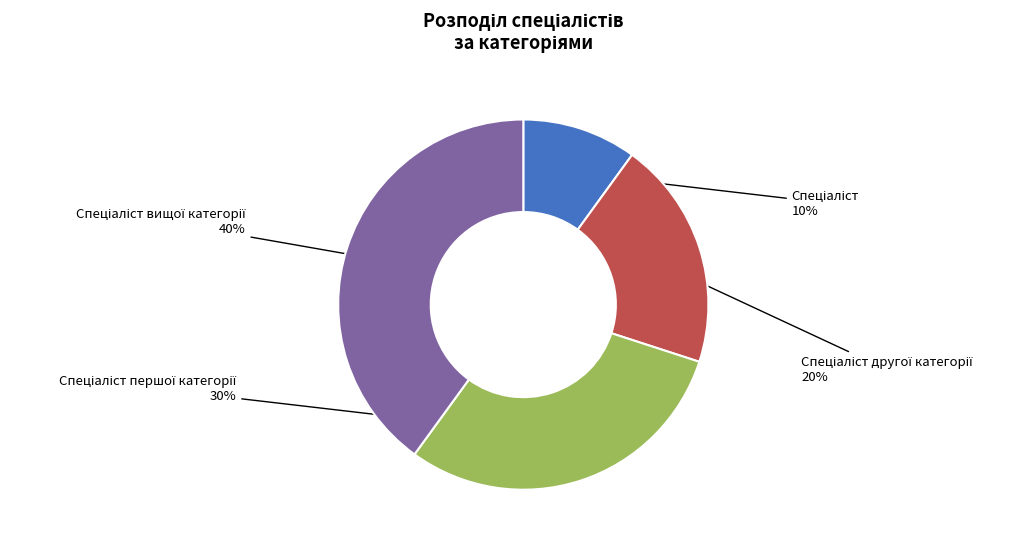

To the nearest percent, what is the average slice percentage?

25%